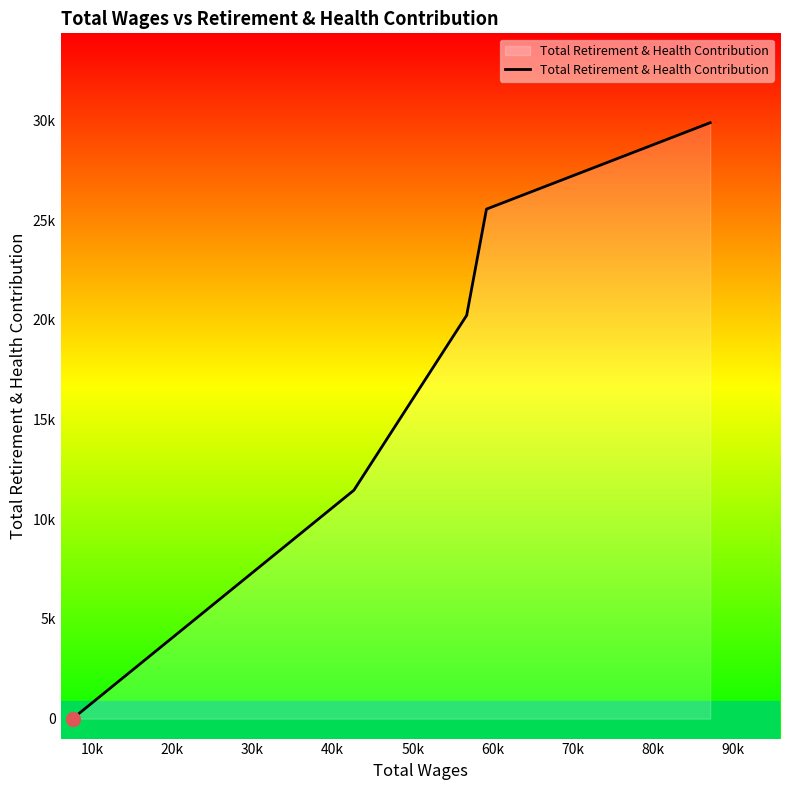

What is the value of the 4th point from the left?

25561